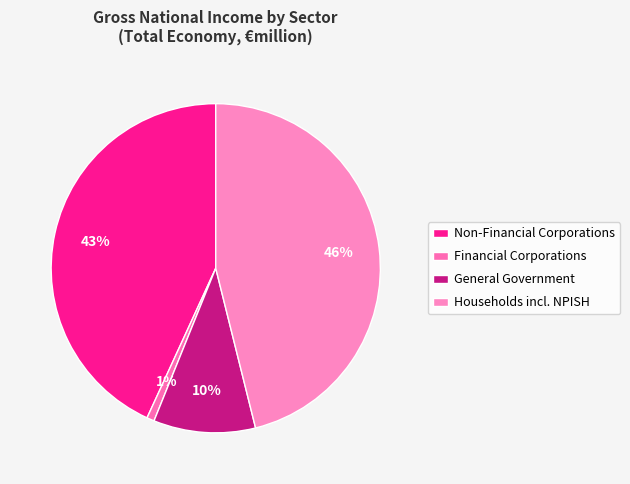

Approximately how many times larger is the value at Households incl. NPISH compared to Non-Financial Corporations?

1.1